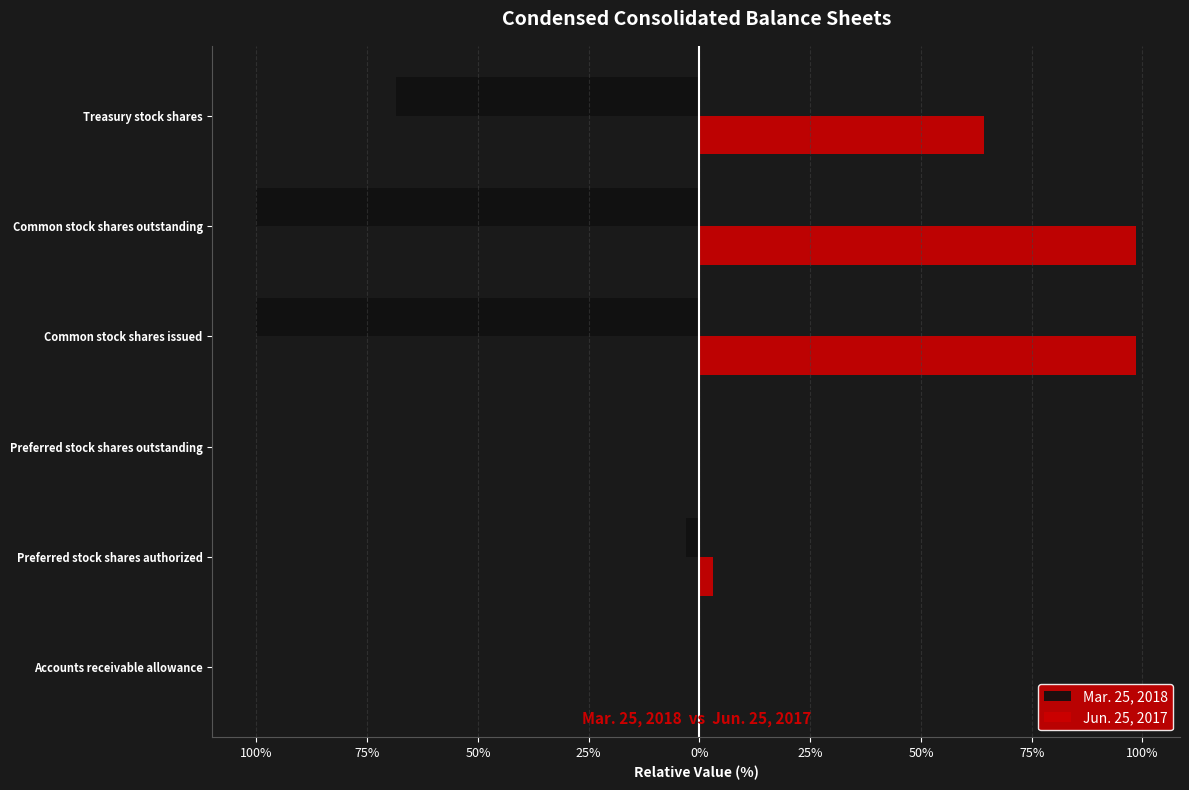

What is the difference between the maximum and second lowest values in the Mar. 25, 2018 series?

100.0